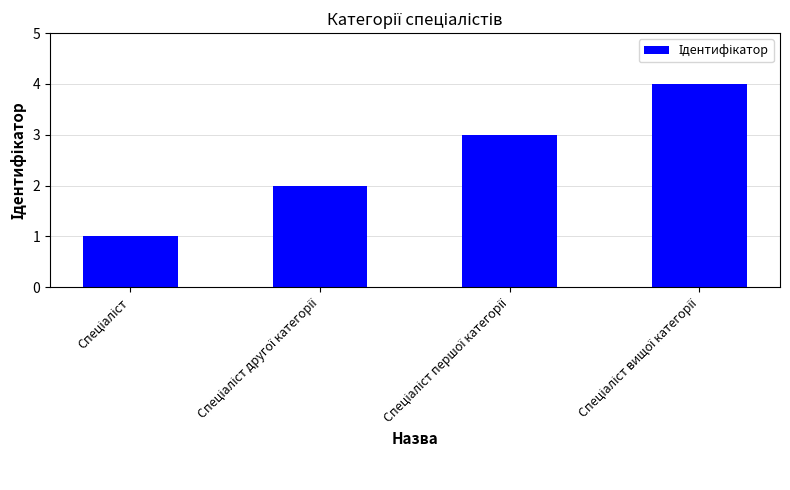

Are the bars grouped side by side (vs. stacked)?

No